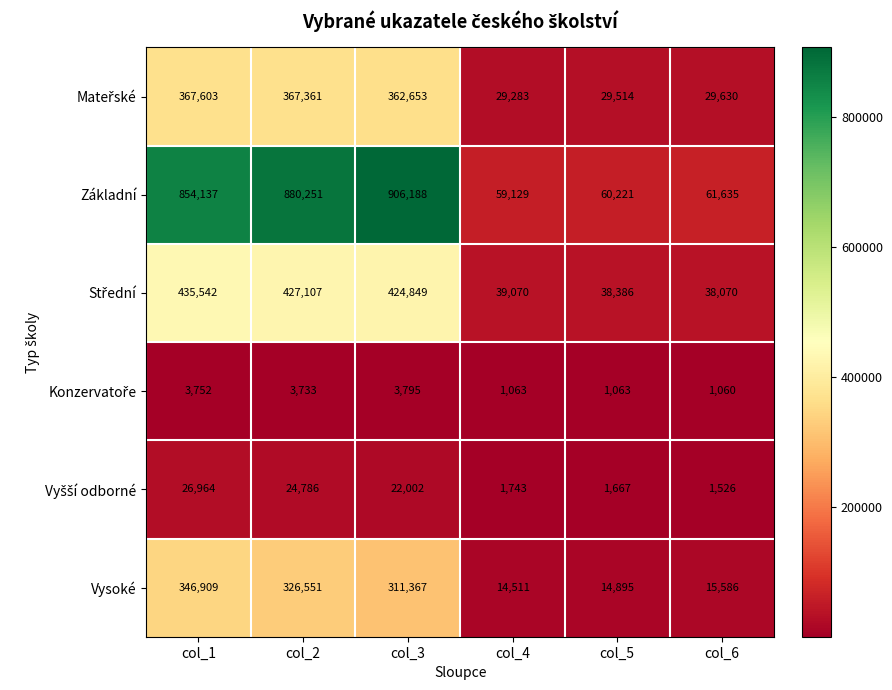

What is the difference between the Základní values at col_4 and col_5?

1092